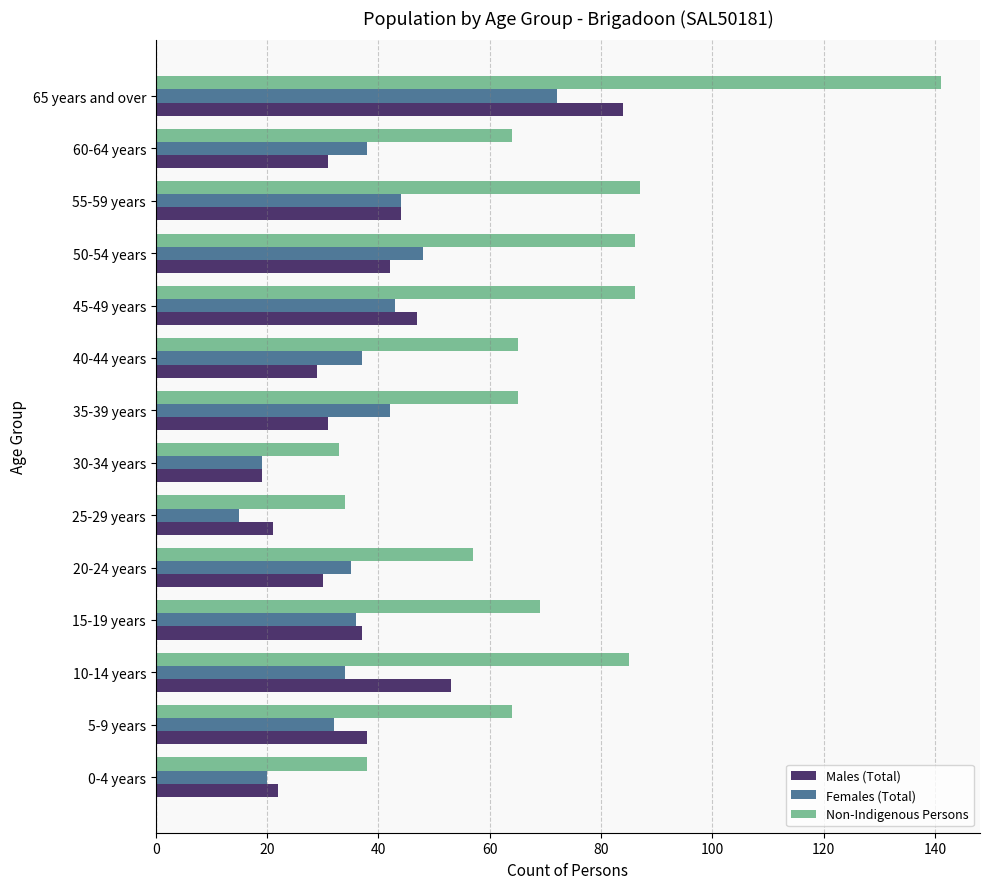

Which series has the widest spread of values?

Non-Indigenous Persons